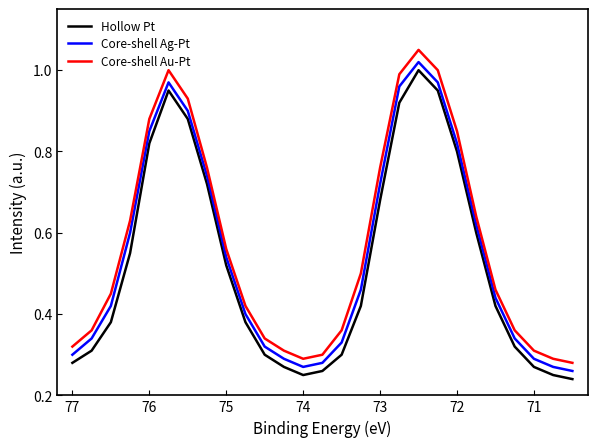

What is the average value of the Core-shell Au-Pt series?

0.6